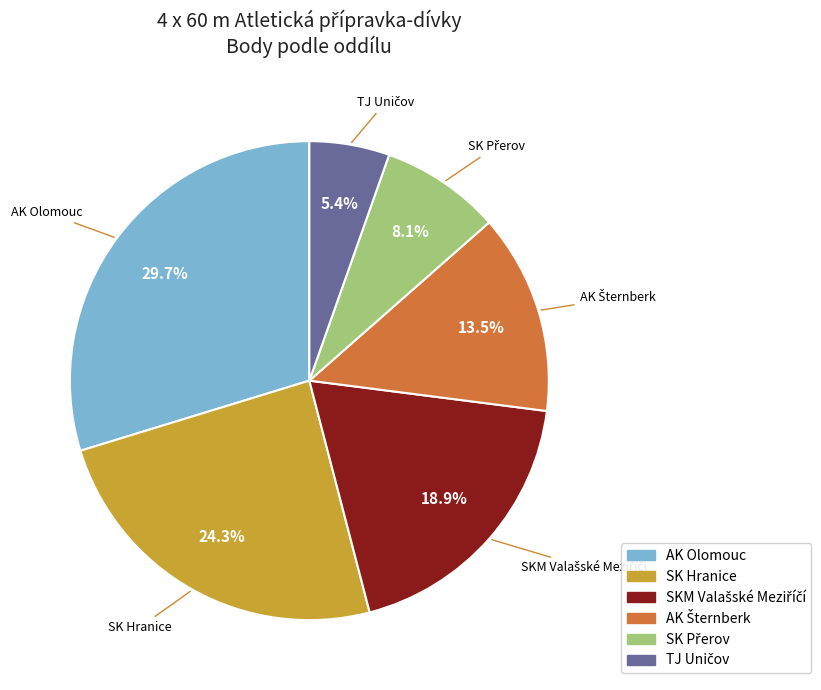

How many slices are in this pie chart?

6